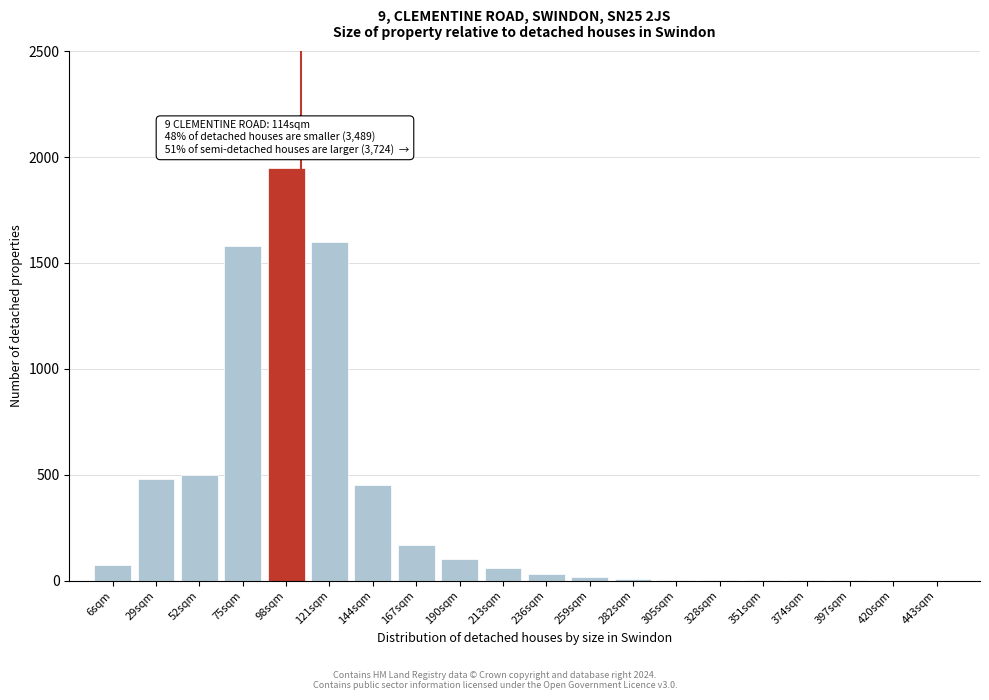

Approximately how many times larger is the value at 98sqm compared to 29sqm?

4.1